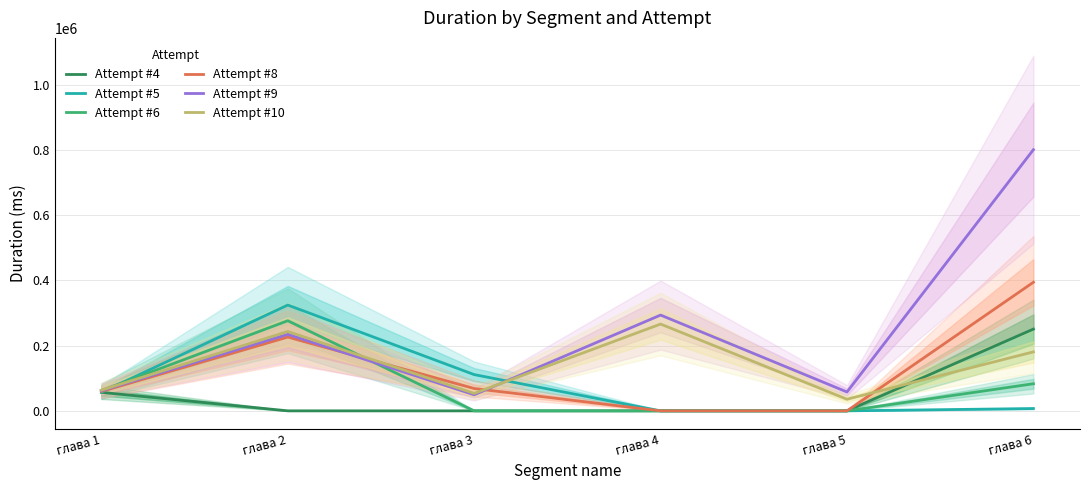

Is this an area chart (filled region under the line)?

No